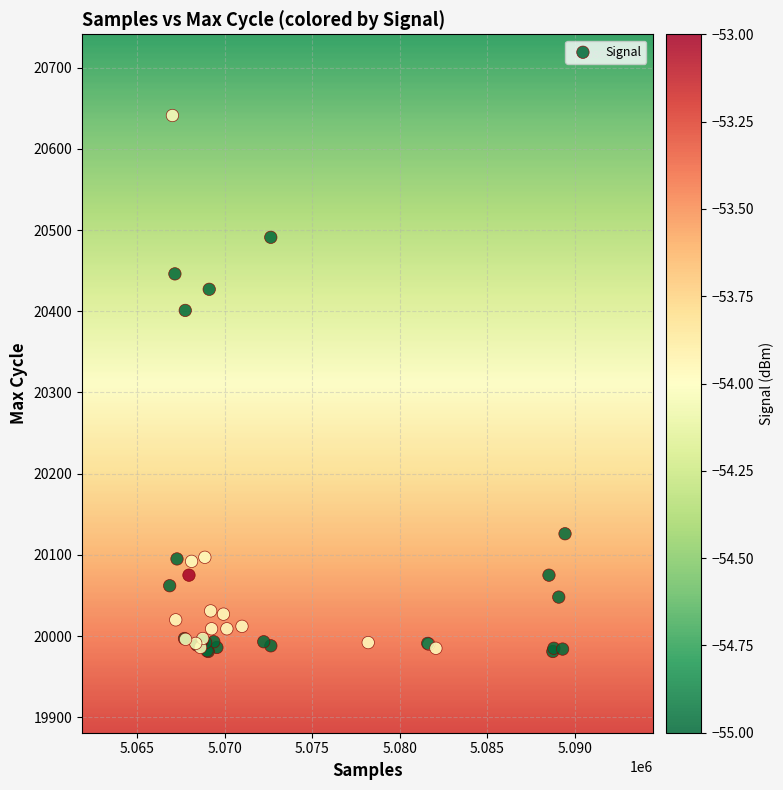

What Y value in the scatter plot is closest to 20311?

20401